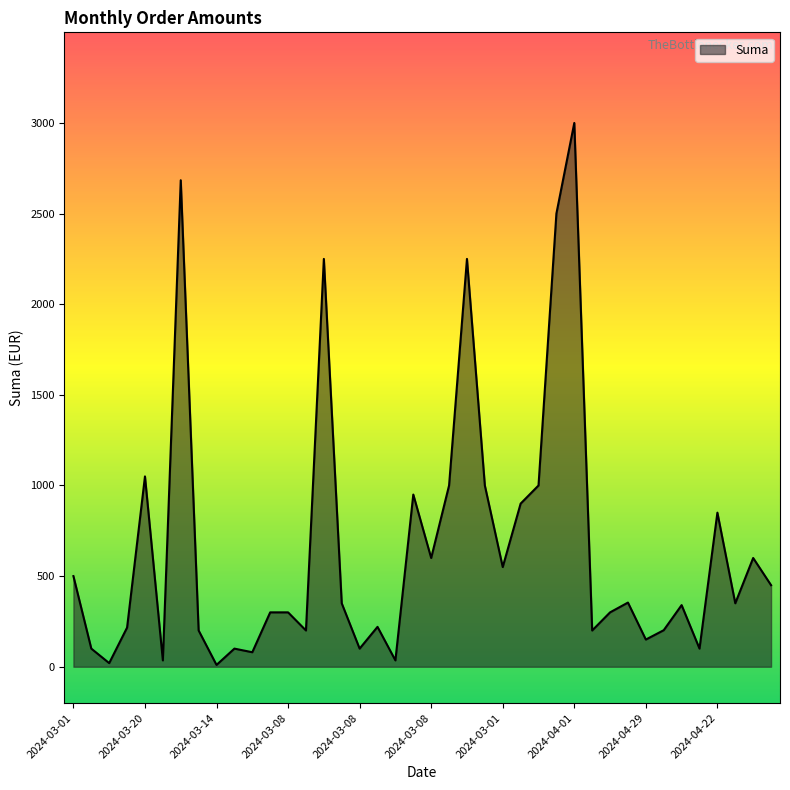

What is the difference between the maximum and minimum values?

2990.0